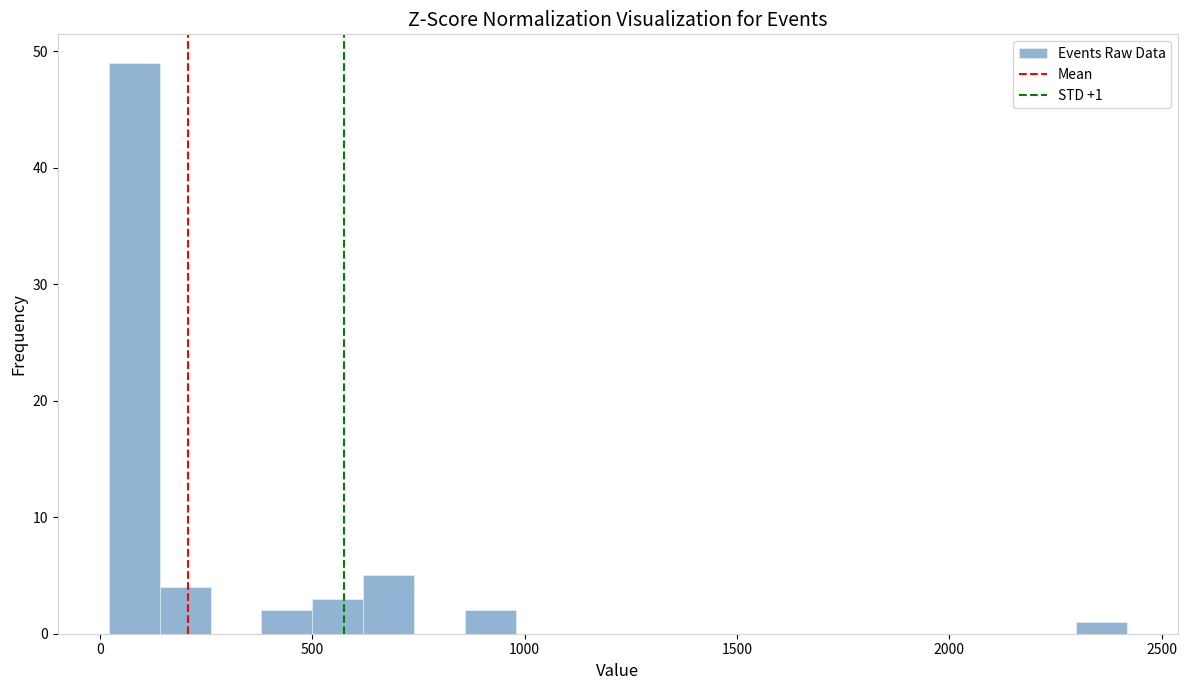

Around what value on the x-axis is the tallest bar? Give the approximate position of its centre, as read against the axis.

100